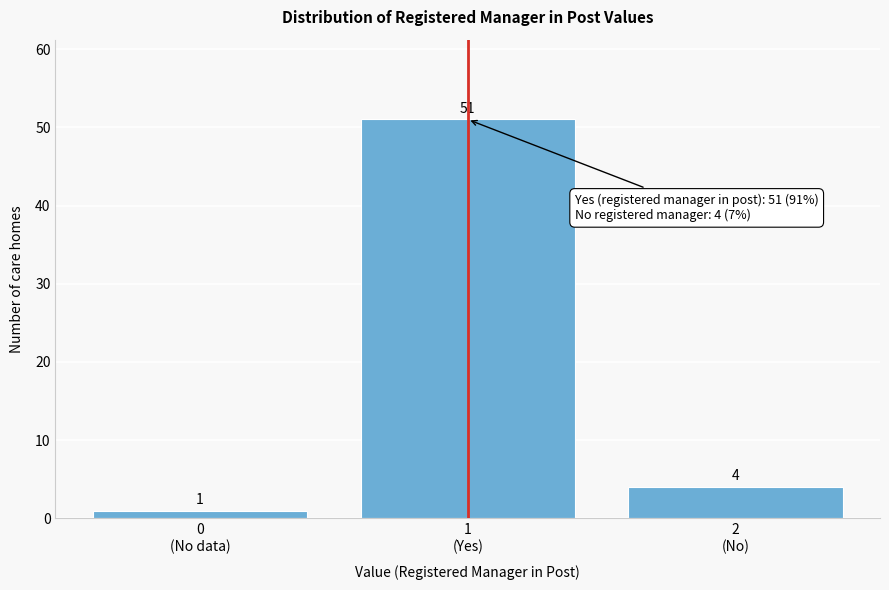

Reading right to left, transcribe all the data shown in this chart.

4	51	1